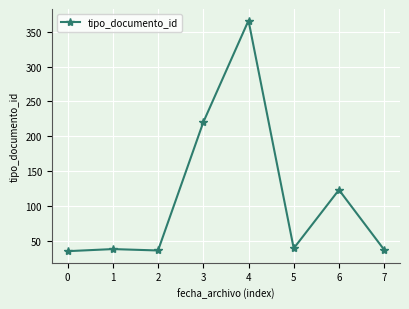

Approximately how many times larger is the value at 2 compared to 6?

0.3